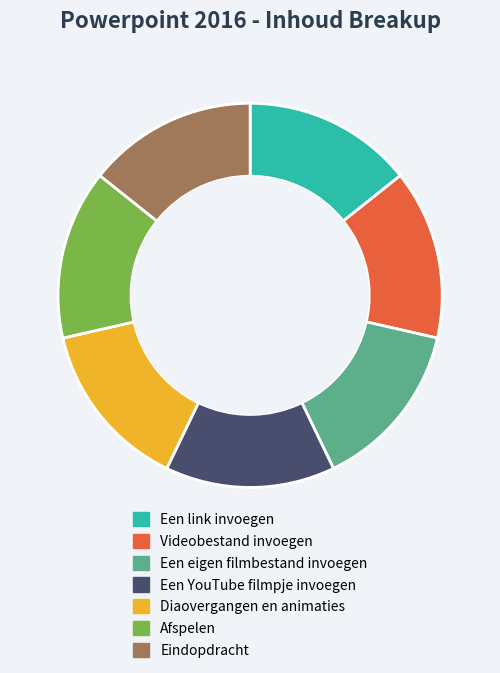

Does any single category account for the majority?

No